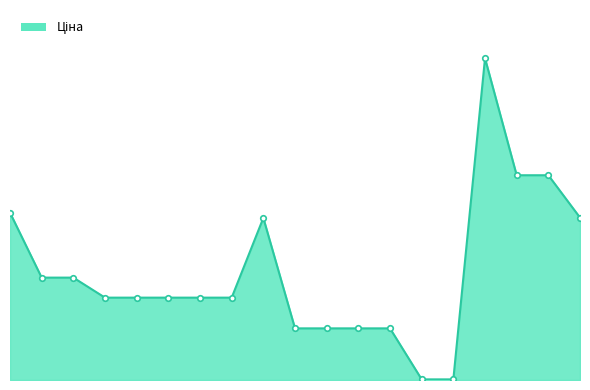

List the labels in order of value, largest first.

15, 16, 17, 0, 18, 8, 1, 2, 3, 4, 5, 6, 7, 9, 10, 11, 12, 13, 14